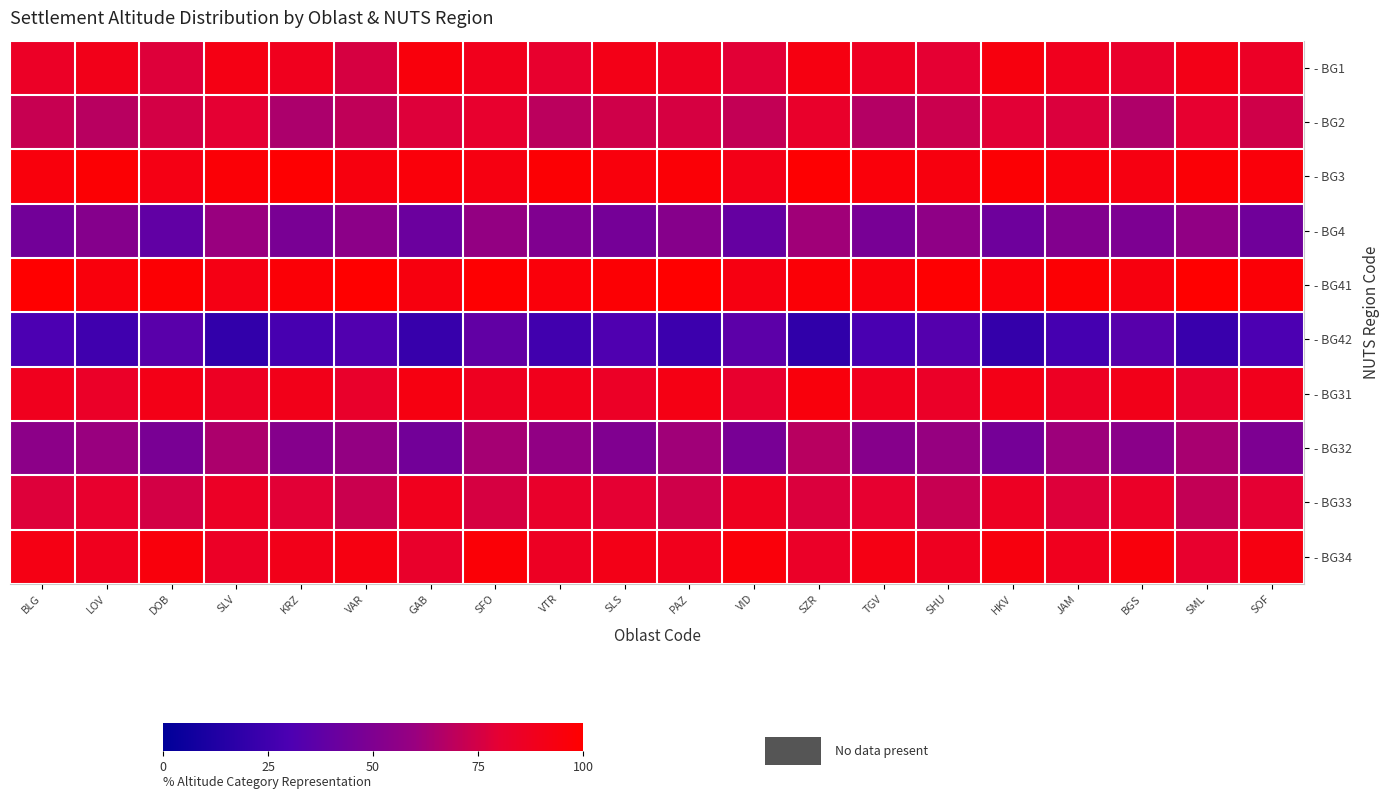

Reading right to left, what are all the values shown in this chart?

- BG1: SOF=85	SML=91	BGS=83	JAM=88	HKV=94	SHU=80	TGV=86	SZR=93	VID=79	PAZ=87	SLS=91	VTR=82	SFO=89	GAB=95	VAR=76	KRZ=88	SLV=92	DOB=78	LOV=90	BLG=85
- BG2: SOF=74	SML=81	BGS=66	JAM=77	HKV=79	SHU=73	TGV=67	SZR=83	VID=71	PAZ=76	SLS=74	VTR=69	SFO=82	GAB=78	VAR=70	KRZ=65	SLV=80	DOB=75	LOV=68	BLG=72
- BG3: SOF=96	SML=97	BGS=93	JAM=95	HKV=98	SHU=94	TGV=96	SZR=99	VID=91	PAZ=97	SLS=95	VTR=98	SFO=93	GAB=96	VAR=94	KRZ=99	SLV=97	DOB=92	LOV=98	BLG=95
- BG4: SOF=44	SML=57	BGS=49	JAM=51	HKV=43	SHU=56	TGV=47	SZR=62	VID=40	PAZ=53	SLS=46	VTR=50	SFO=58	GAB=42	VAR=55	KRZ=48	SLV=60	DOB=38	LOV=52	BLG=45
- BG41: SOF=97	SML=100	BGS=94	JAM=98	HKV=96	SHU=99	TGV=95	SZR=97	VID=93	PAZ=100	SLS=98	VTR=96	SFO=99	GAB=94	VAR=100	KRZ=97	SLV=92	DOB=98	LOV=95	BLG=100
- BG42: SOF=30	SML=23	BGS=34	JAM=27	HKV=21	SHU=33	TGV=29	SZR=19	VID=36	PAZ=24	SLS=31	VTR=26	SFO=38	GAB=22	VAR=32	KRZ=28	SLV=20	DOB=35	LOV=25	BLG=30
- BG31: SOF=89	SML=83	BGS=90	JAM=86	HKV=91	SHU=84	TGV=88	SZR=95	VID=82	PAZ=92	SLS=85	VTR=89	SFO=87	GAB=93	VAR=83	KRZ=90	SLV=86	DOB=91	LOV=84	BLG=88
- BG32: SOF=49	SML=64	BGS=54	JAM=61	HKV=46	SHU=59	TGV=53	SZR=68	VID=47	PAZ=62	SLS=50	VTR=57	SFO=63	GAB=45	VAR=58	KRZ=52	SLV=65	DOB=48	LOV=60	BLG=55
- BG33: SOF=80	SML=71	BGS=84	JAM=78	HKV=86	SHU=72	TGV=81	SZR=77	VID=87	PAZ=74	SLS=80	VTR=83	SFO=76	GAB=88	VAR=73	KRZ=79	SLV=85	DOB=75	LOV=82	BLG=78
- BG34: SOF=93	SML=82	BGS=95	JAM=88	HKV=94	SHU=87	TGV=92	SZR=84	VID=96	PAZ=89	SLS=91	VTR=86	SFO=97	GAB=83	VAR=93	KRZ=90	SLV=85	DOB=95	LOV=88	BLG=92